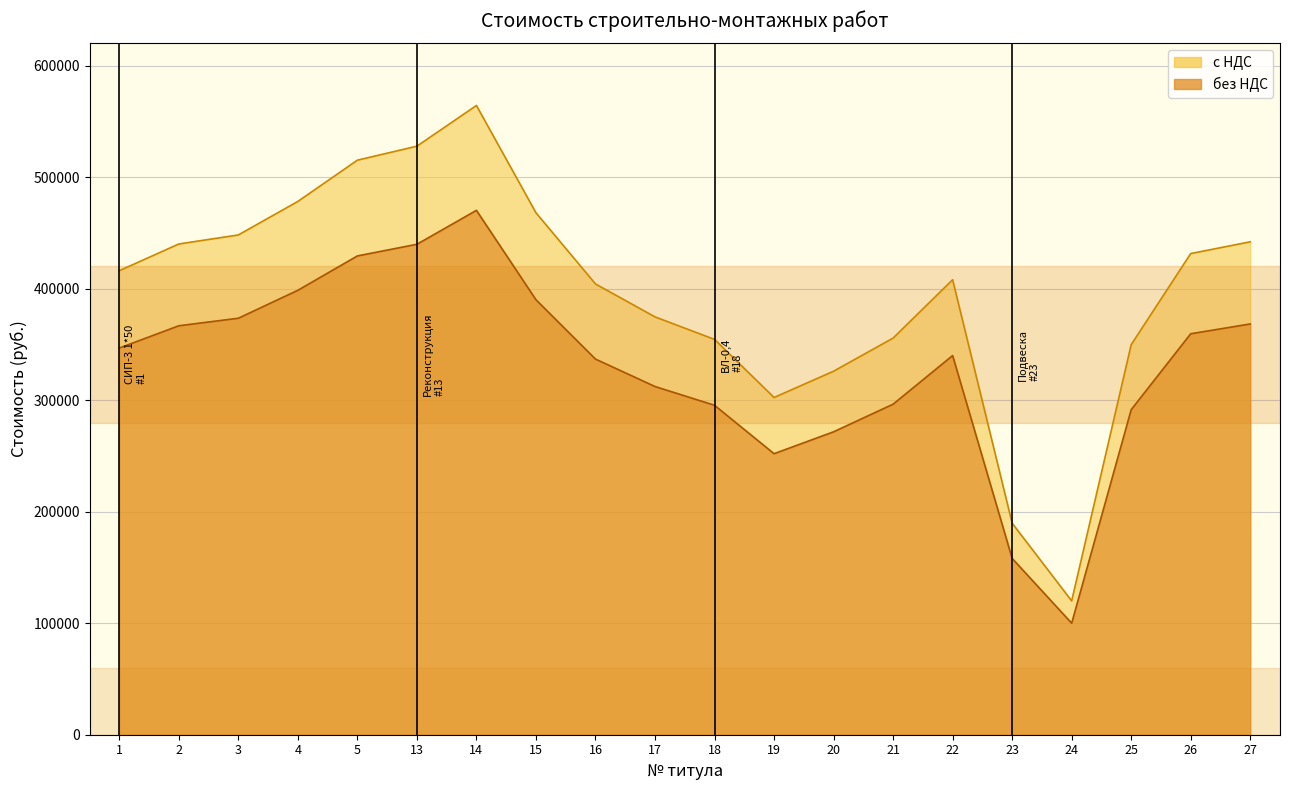

Reading left to right, extract all data points from this chart.

с НДС: 1=416163.7	2=440150.3	3=448249.0	4=478320.4	5=515314.6	13=527857.5	14=564372.4	15=468159.1	16=404297.1	17=374759.8	18=354564.9	19=302465.8	20=326031.0	21=355736.5	22=408081.7	23=189742.0	24=120032.7	25=349853.1	26=431558.4	27=442093.4
без НДС: 1=346803.1	2=366791.9	3=373540.8	4=398600.3	5=429428.9	13=439881.3	14=470310.3	15=390132.6	16=336914.2	17=312299.9	18=295470.8	19=252054.9	20=271692.5	21=296447.1	22=340068.0	23=158118.3	24=100027.2	25=291544.2	26=359632.0	27=368411.2